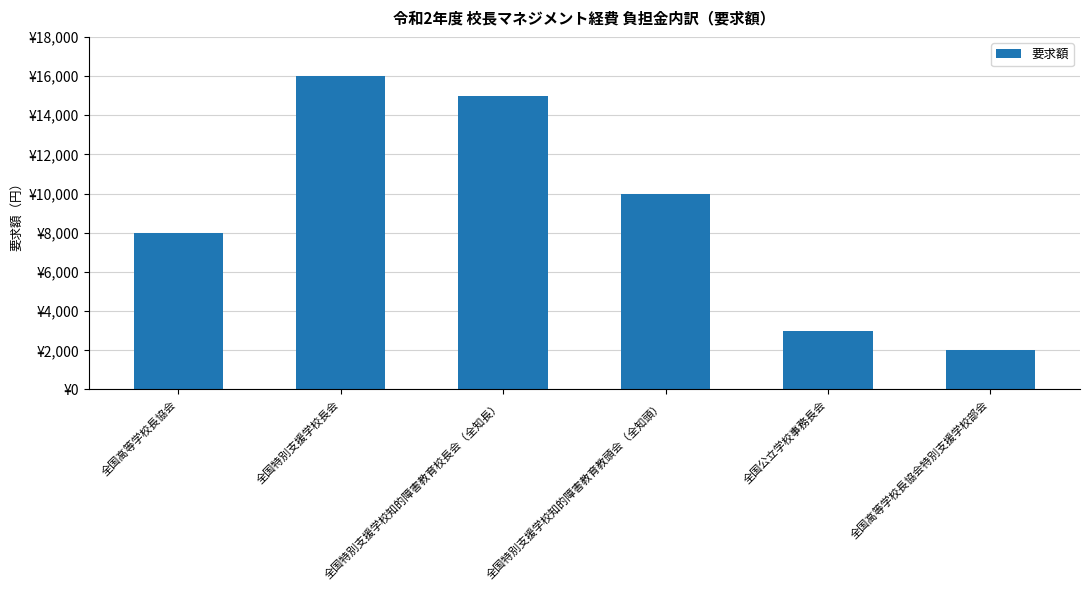

Rank the categories by value from highest to lowest.

全国特別支援学校長会, 全国特別支援学校知的障害教育校長会（全知長）, 全国特別支援学校知的障害教育教頭会（全知頭）, 全国高等学校長協会, 全国公立学校事務長会, 全国高等学校長協会特別支援学校部会